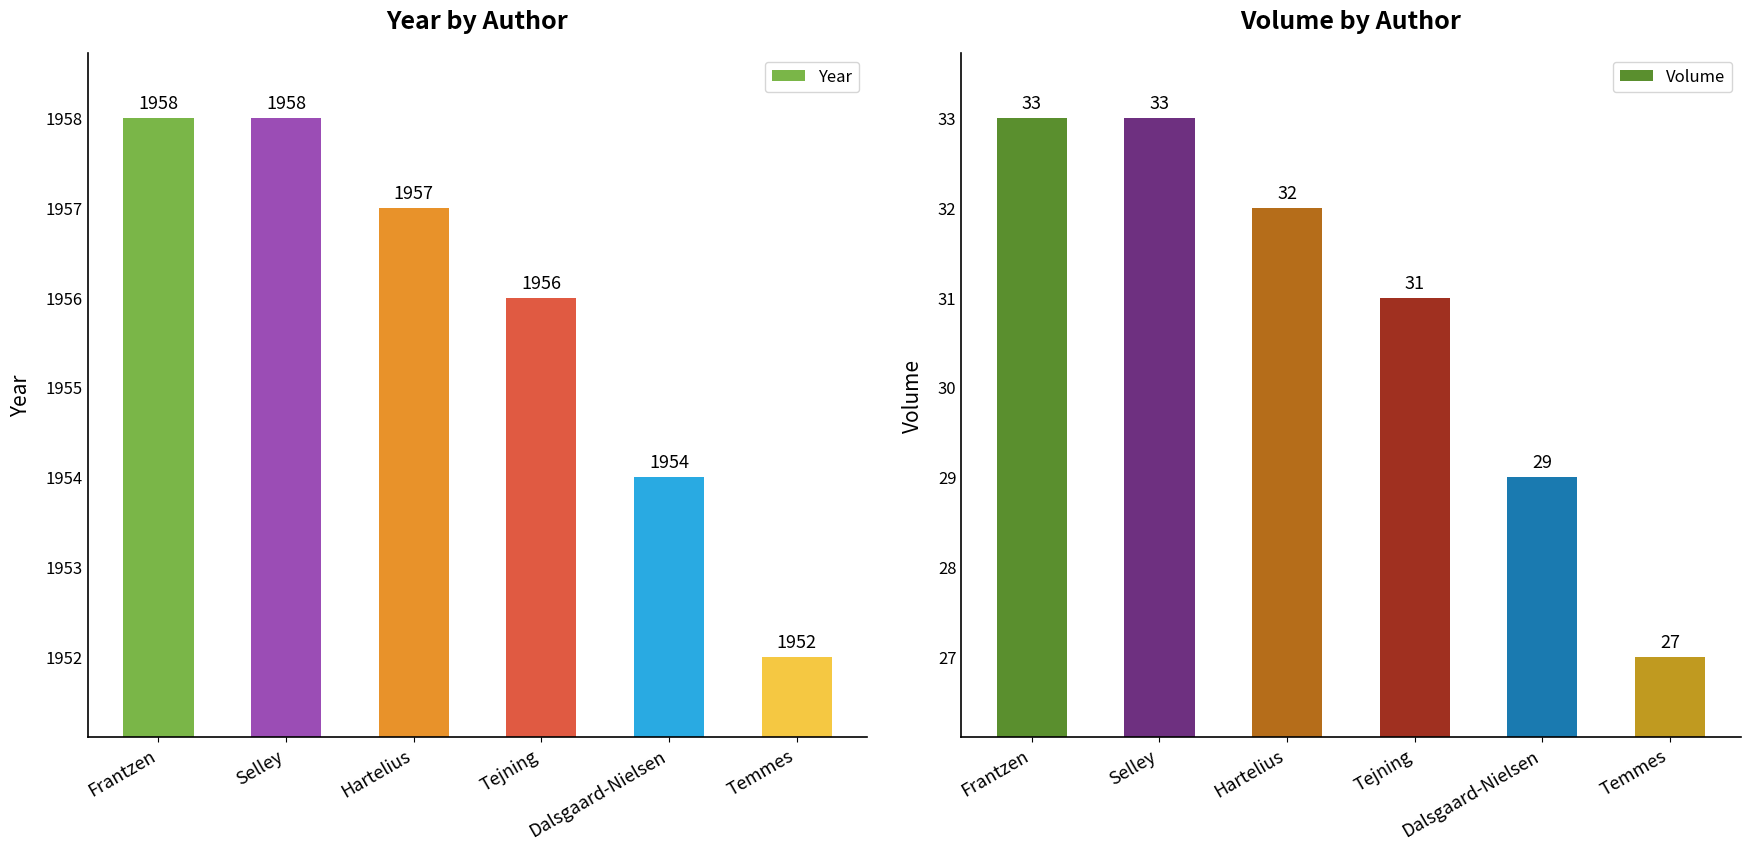

The Volume series shows 29 at Dalsgaard-Nielsen. True or false?

True